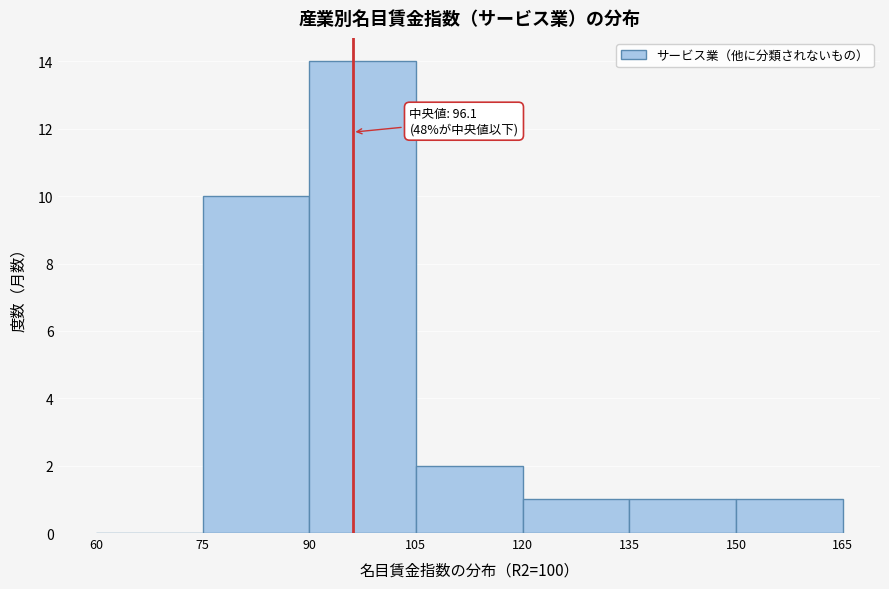

Which range on the x-axis has the tallest bar?

90 to 105